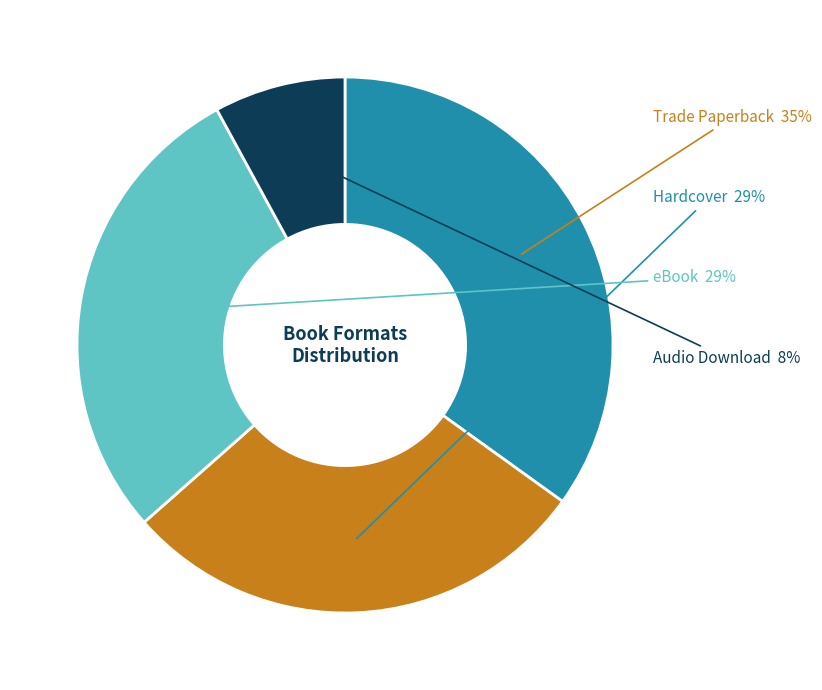

To the nearest percent, what is the difference between the largest and smallest slice percentages?

27%